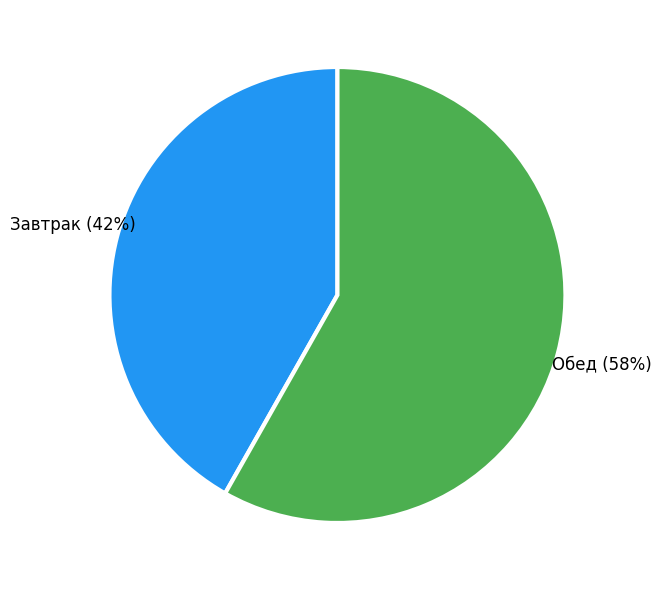

How many slices are in this pie chart?

2